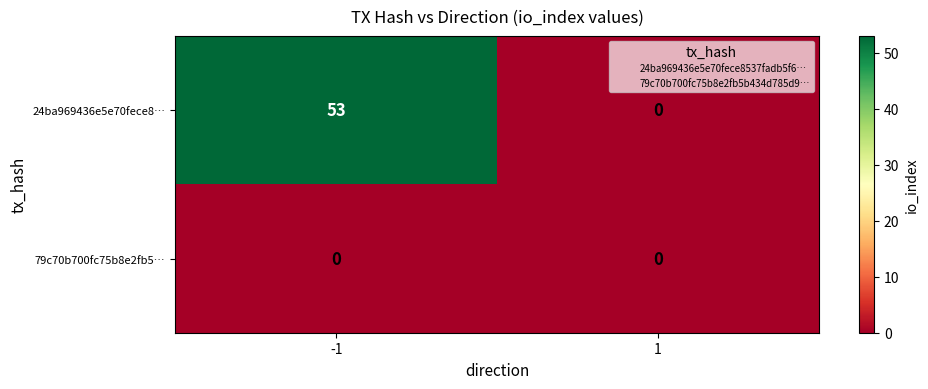

What is the maximum value shown in the chart?

53